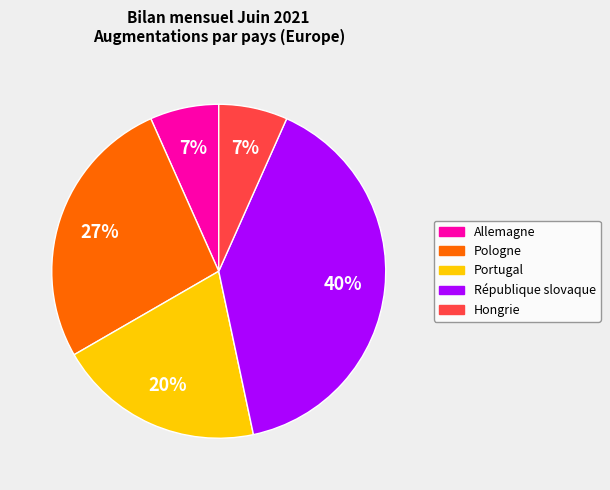

What is the largest slice in the pie chart?

République slovaque